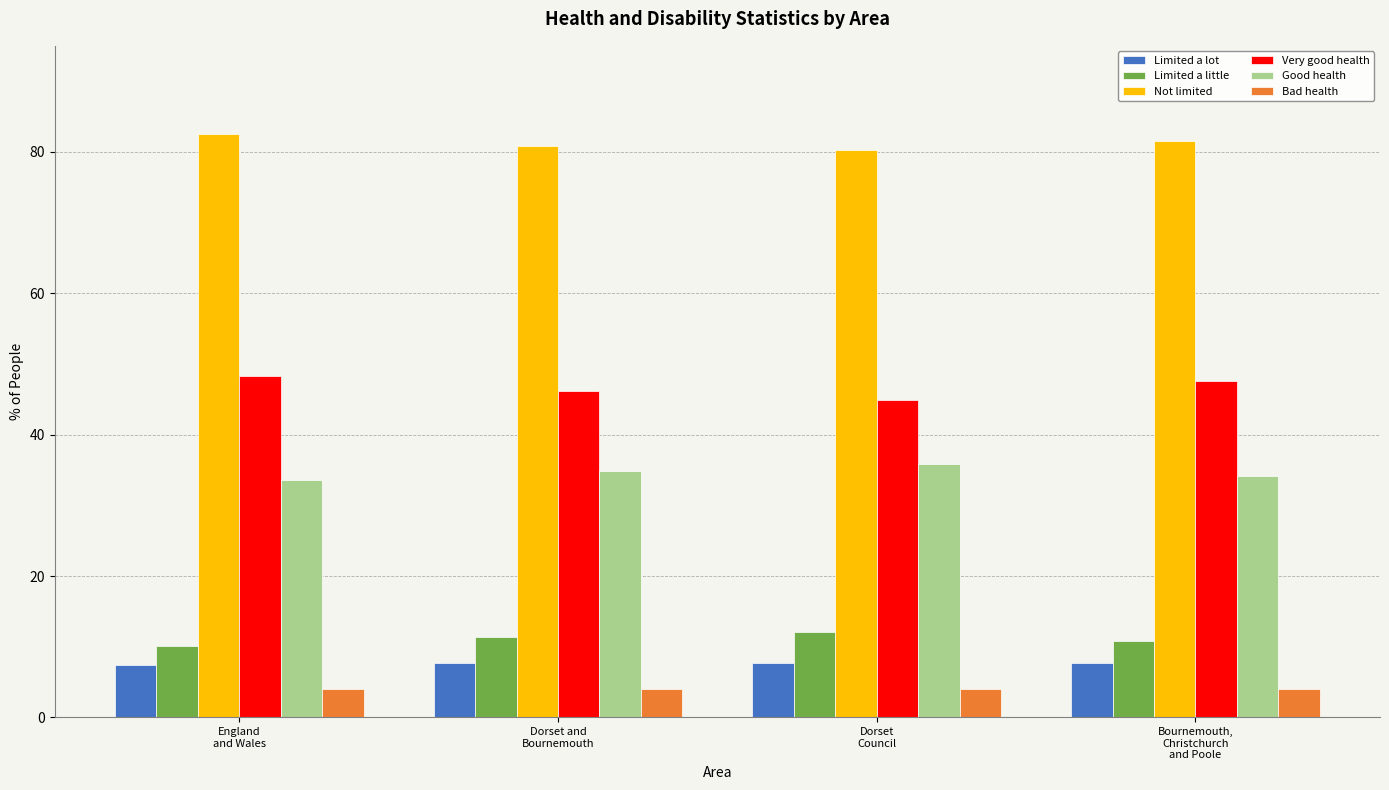

What is the minimum value shown in the chart?

4.0